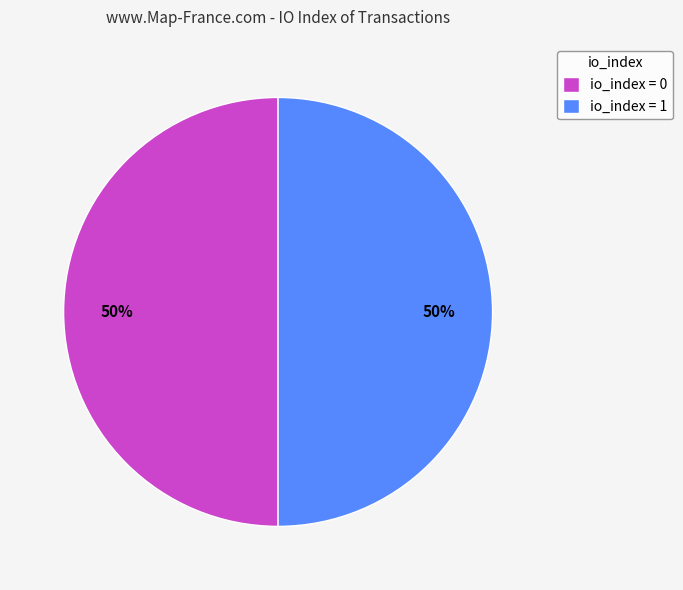

The io_index = 1 slice represents 57% of the pie. True or false?

False